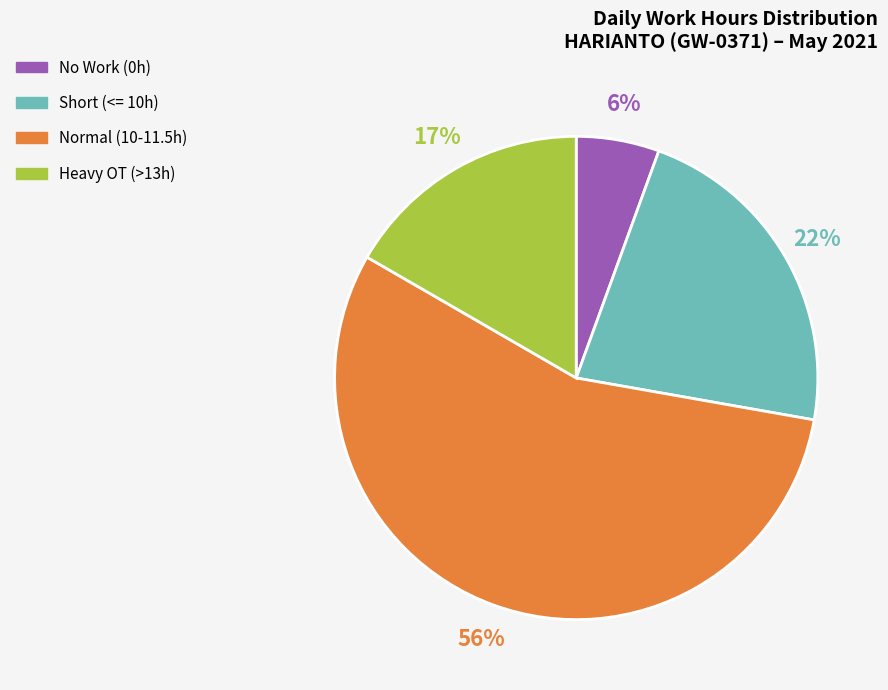

Do Heavy OT (>13h) and Normal (10-11.5h) together represent more than half of the pie?

Yes